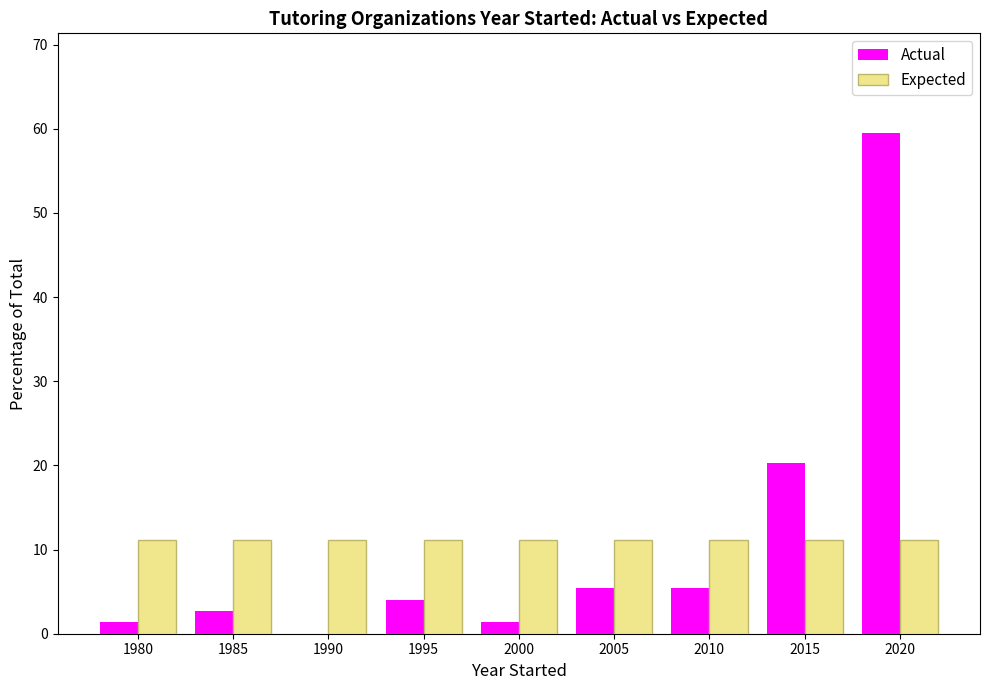

Reading left to right, transcribe all the data shown in this chart.

Actual: 1980=1.4	1985=2.7	1990=0.0	1995=4.1	2000=1.4	2005=5.4	2010=5.4	2015=20.3	2020=59.5
Expected: 1980=11.1	1985=11.1	1990=11.1	1995=11.1	2000=11.1	2005=11.1	2010=11.1	2015=11.1	2020=11.1